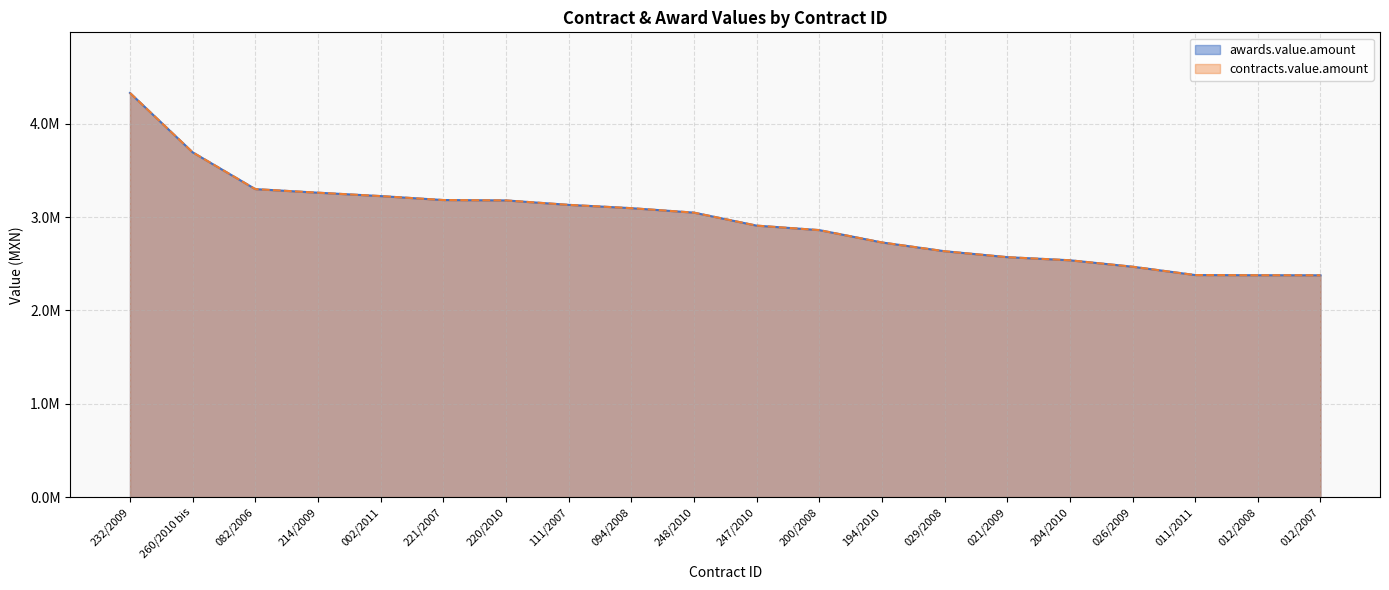

What are all the series names shown in the legend?

awards.value.amount, contracts.value.amount